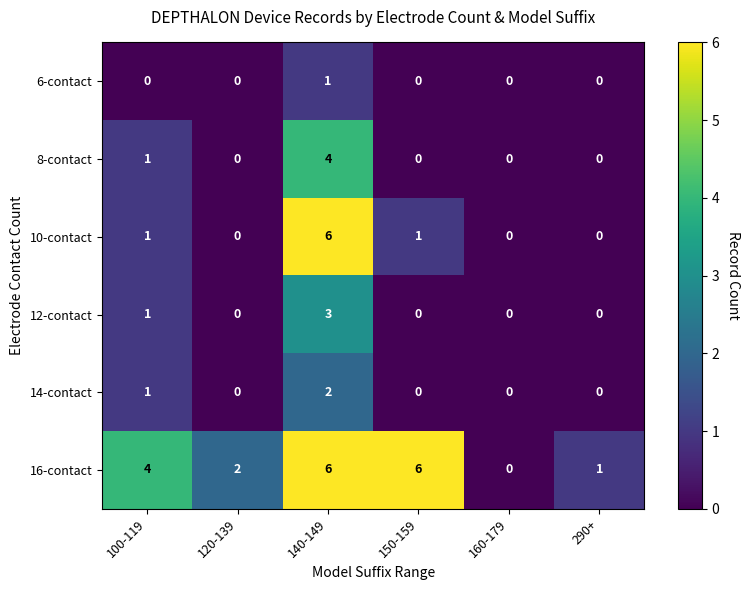

Count the number of categories in the chart.

6